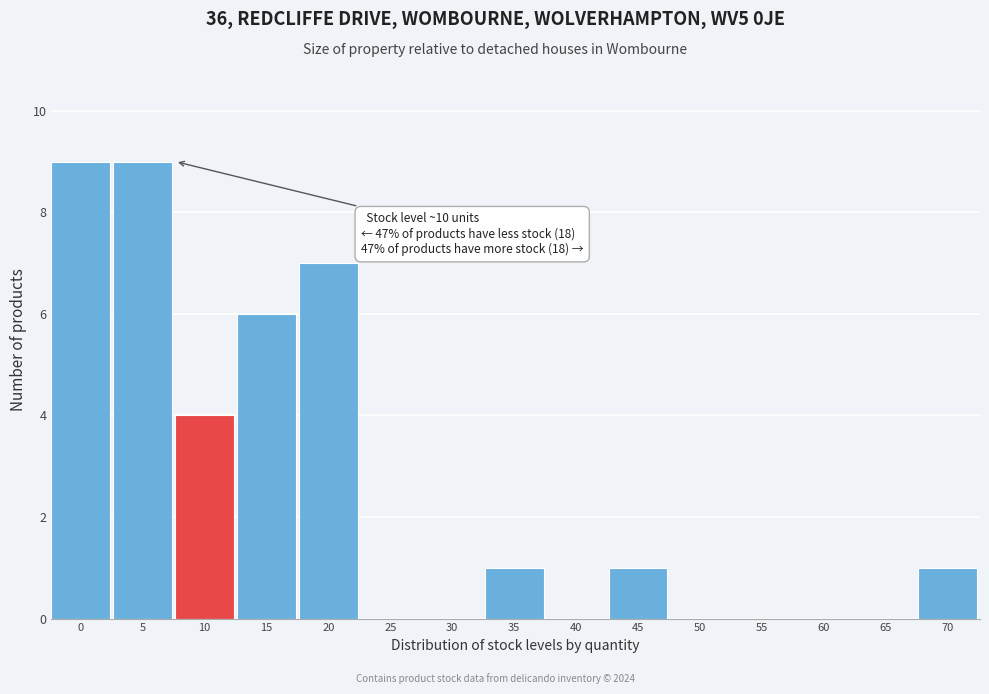

Reading left to right, list all the values displayed in this chart.

0=9	5=9	10=4	15=6	20=7	25=0	30=0	35=1	40=0	45=1	50=0	55=0	60=0	65=0	70=1